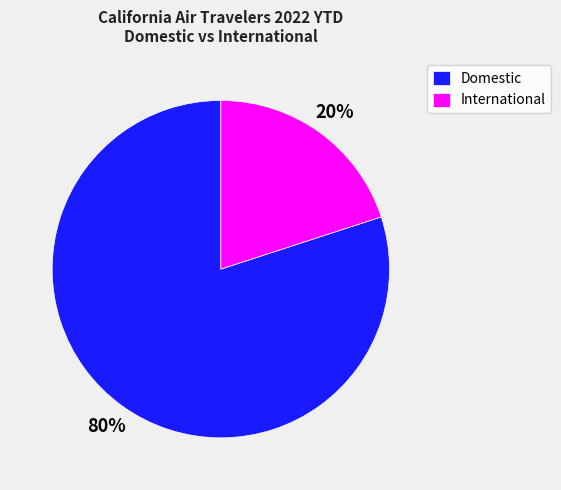

Rank the categories by value from highest to lowest.

Domestic, International